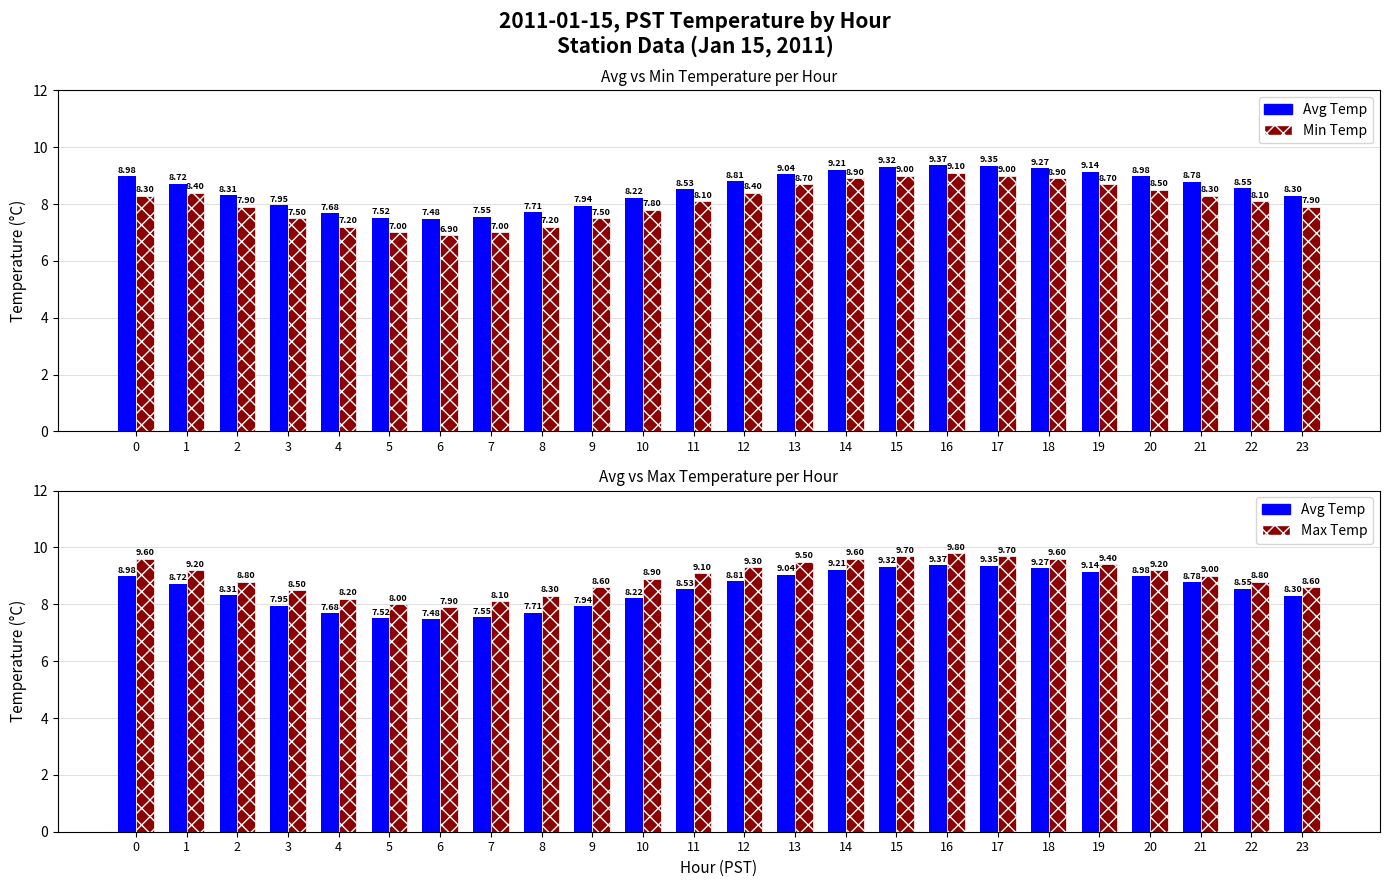

List the series in order of their overall mean, lowest first.

Min Temp, Avg Temp, Max Temp